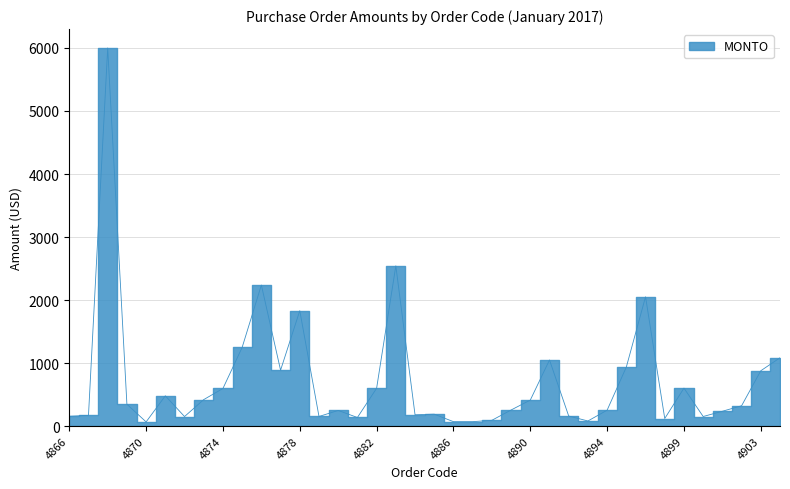

Does the chart have visible grid lines?

Yes